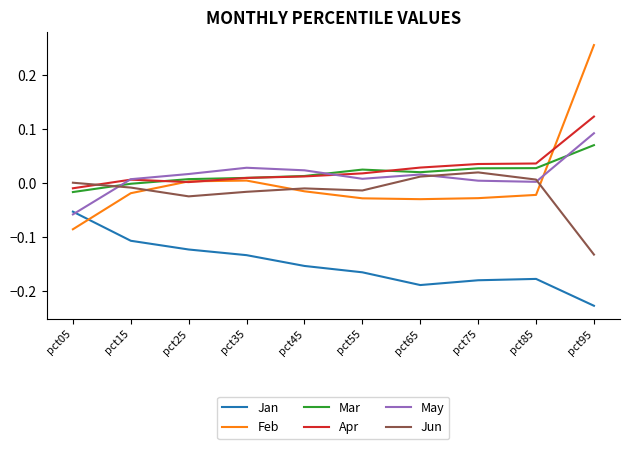

What are all the series names shown in the legend?

Jan, Feb, Mar, Apr, May, Jun